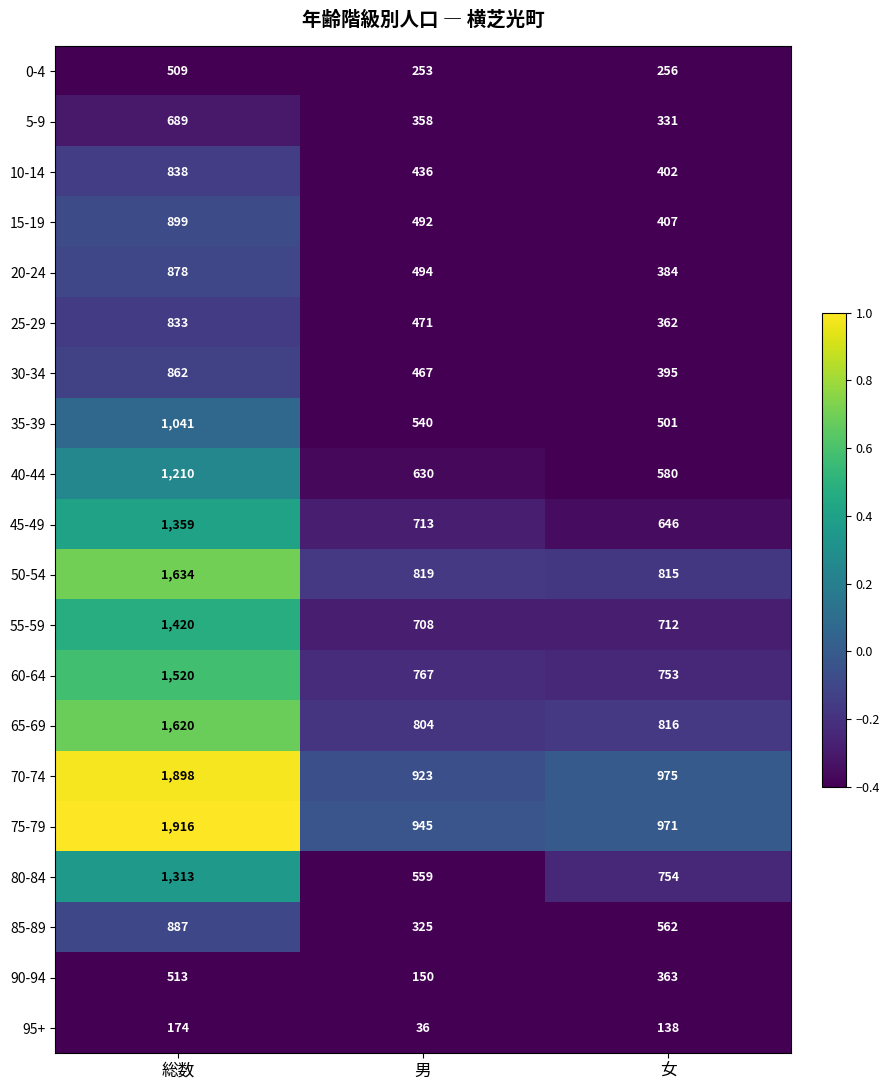

What is the difference between the 90-94 values at 女 and 総数?

150